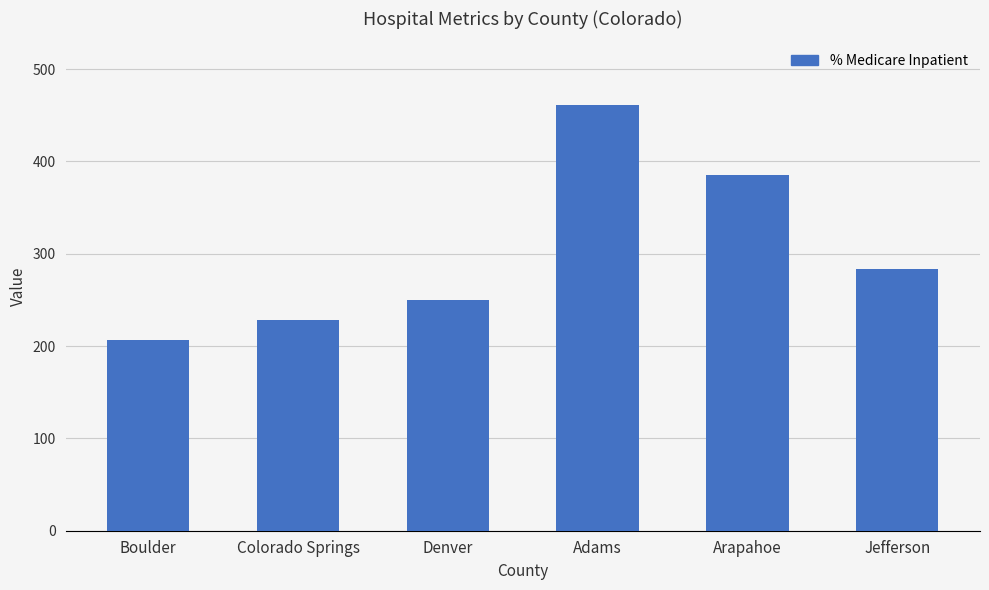

The value at Arapahoe is 385. True or false?

True